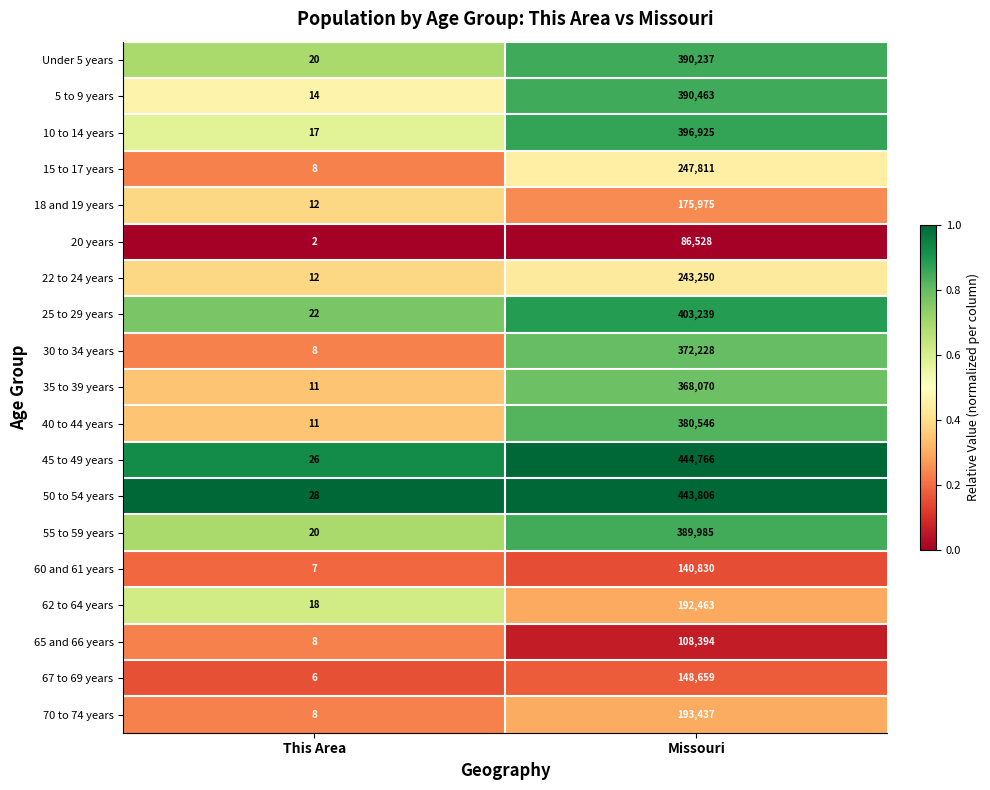

What is the sum of all 45 to 49 years values?

444792